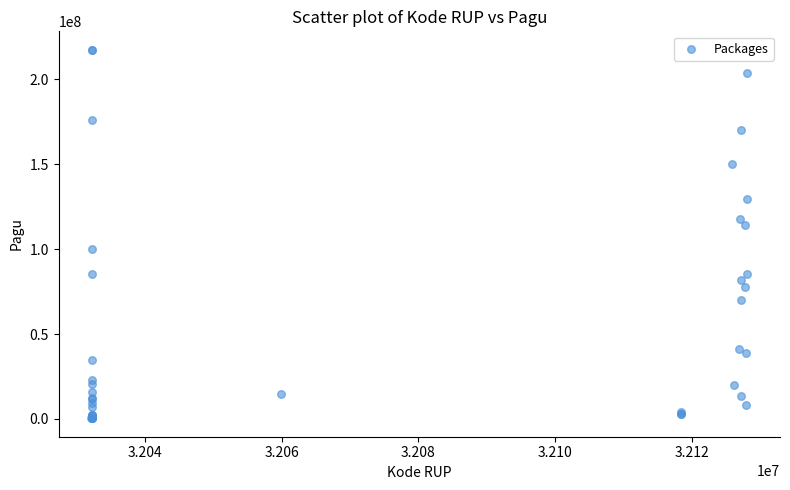

What Y value in the scatter plot is closest to 108830000?

114296000